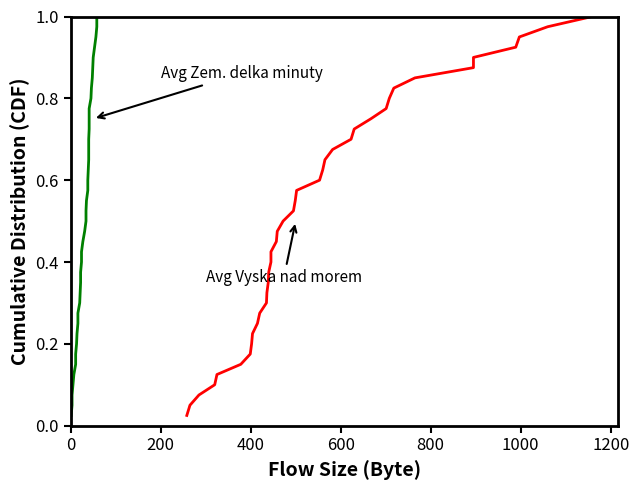

Which series has the largest range (max minus min)?

Avg Vyska nad morem